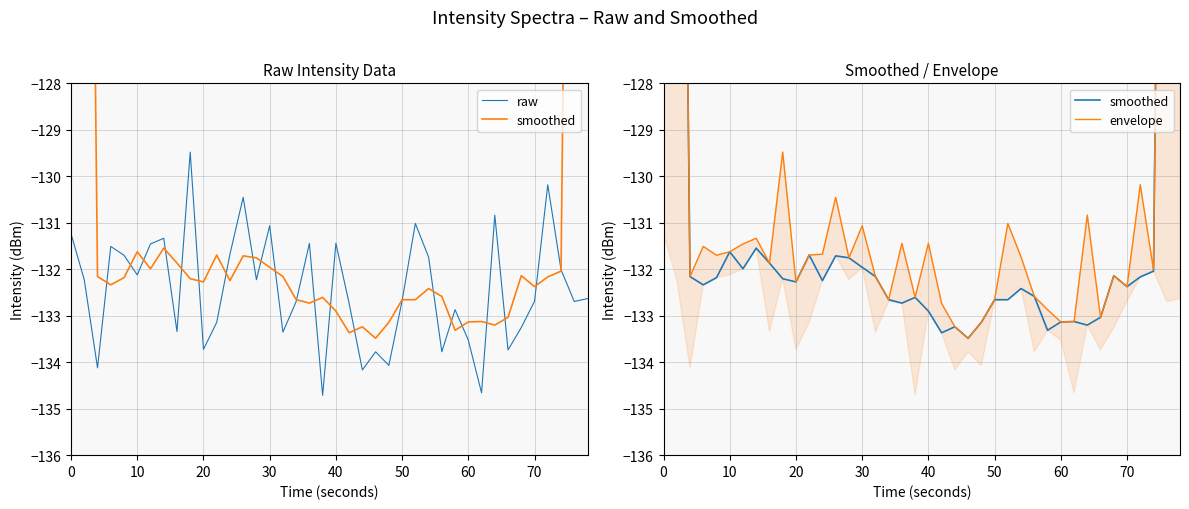

The raw series shows -132.7 at 50. True or false?

True